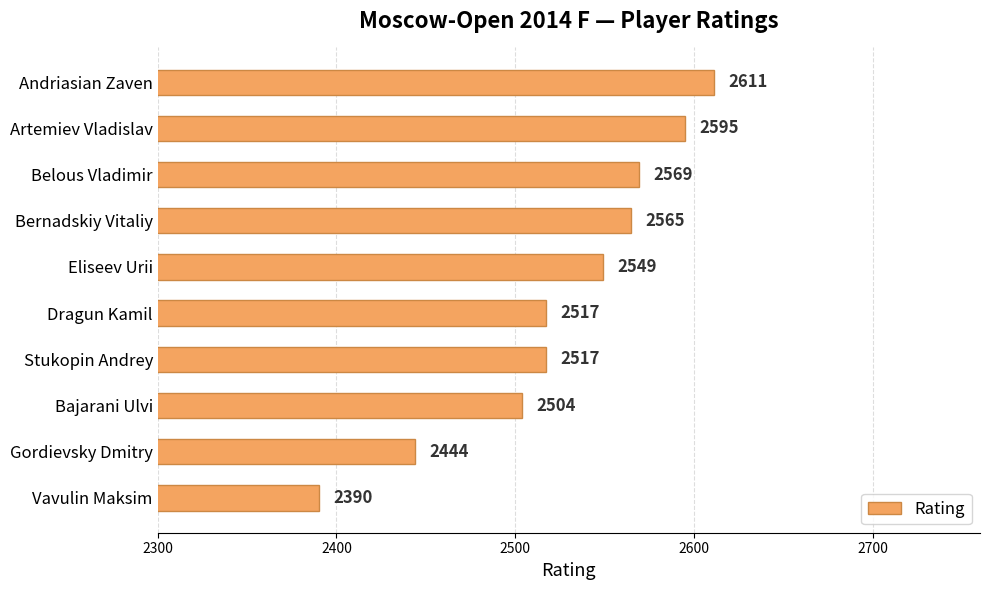

Reading top to bottom, extract all data points from this chart.

2611	2595	2569	2565	2549	2517	2517	2504	2444	2390